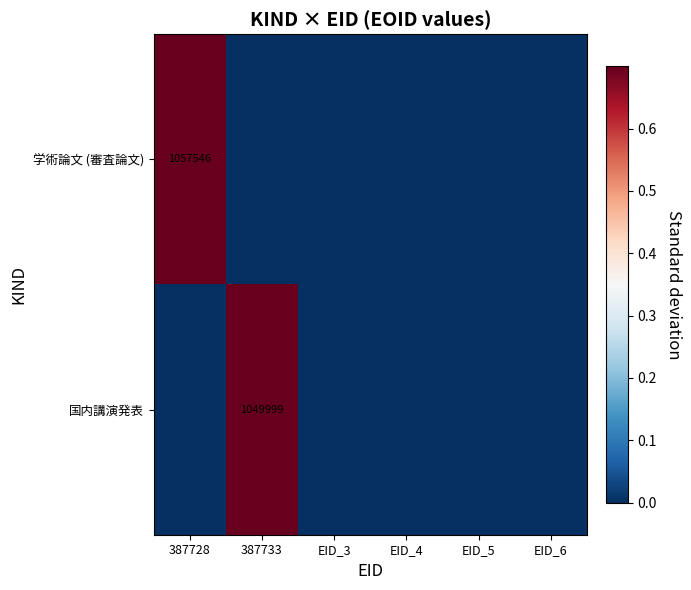

The 学術論文 (審査論文) series shows 1057546 at 387728. True or false?

True